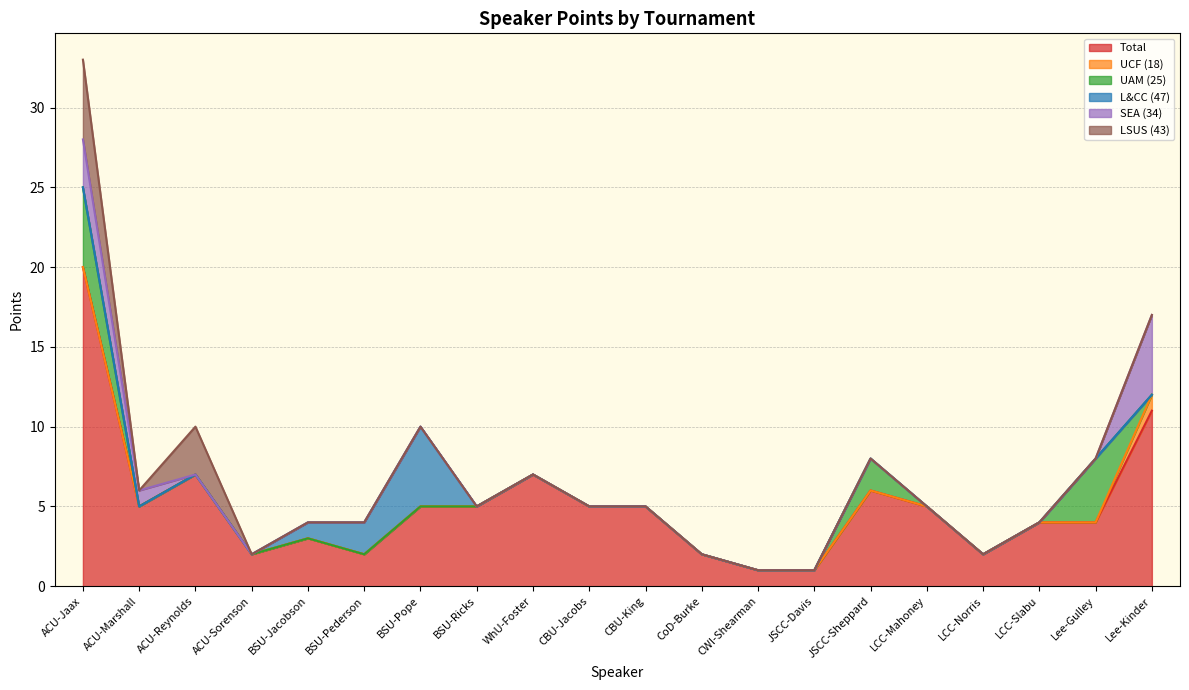

Where is the first local minimum for Total?

ACU-Marshall